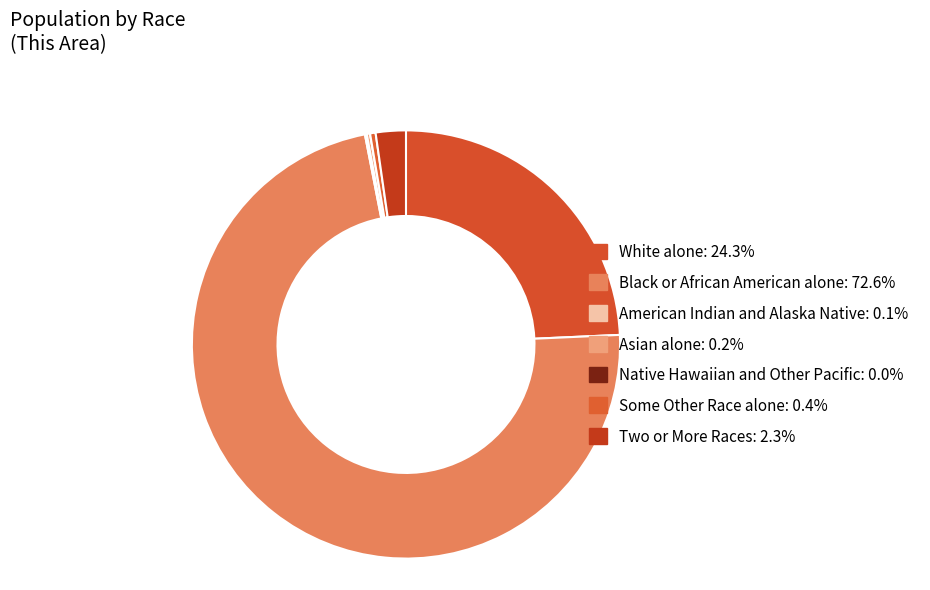

To the nearest percent, what is the average slice percentage?

14%